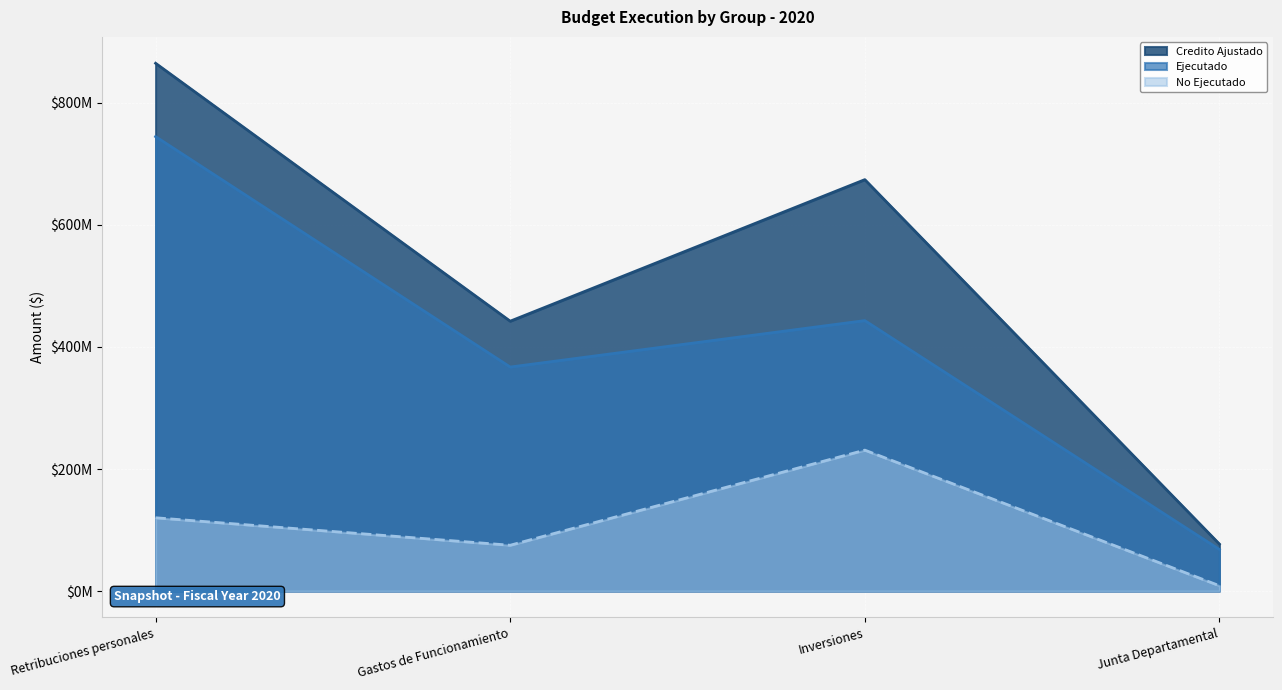

Does the chart display data point markers on the line(s)?

No